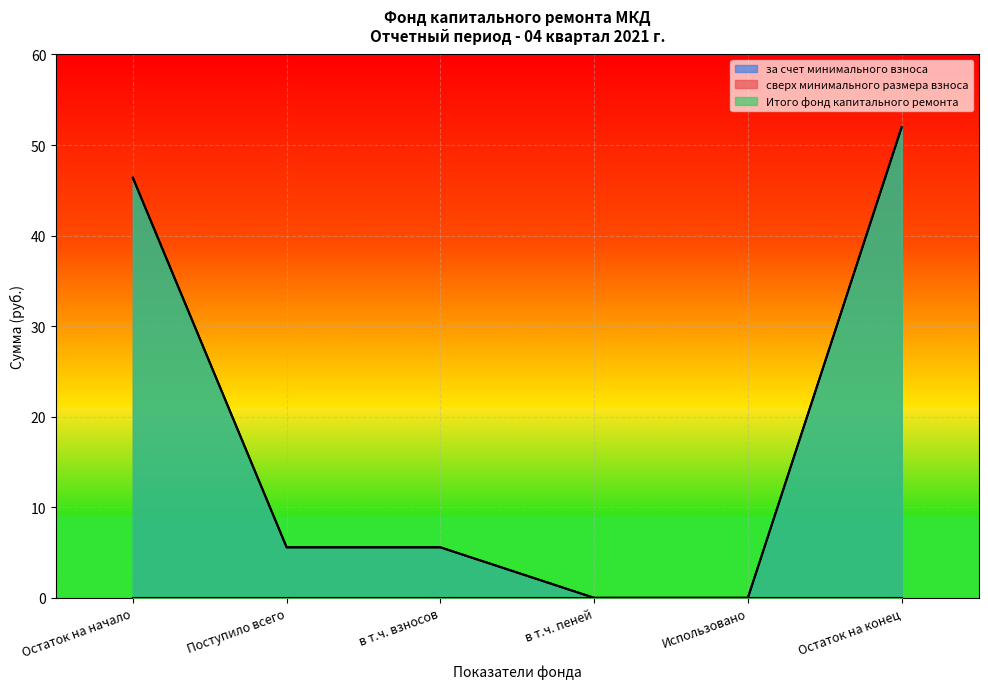

What is the total value across all series at Остаток на конец?

103.9